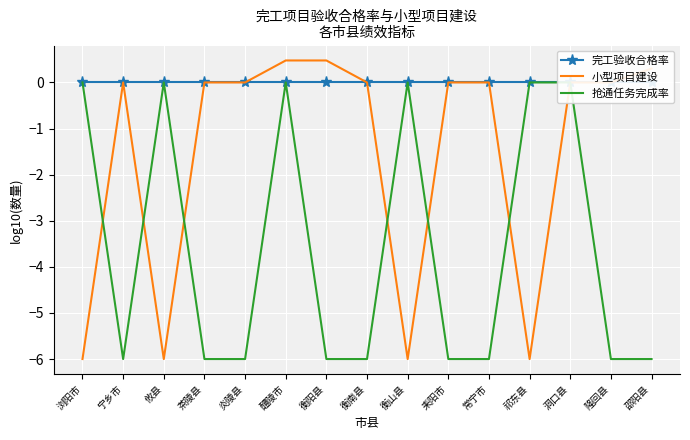

Which category has the highest value across all series?

醴陵市